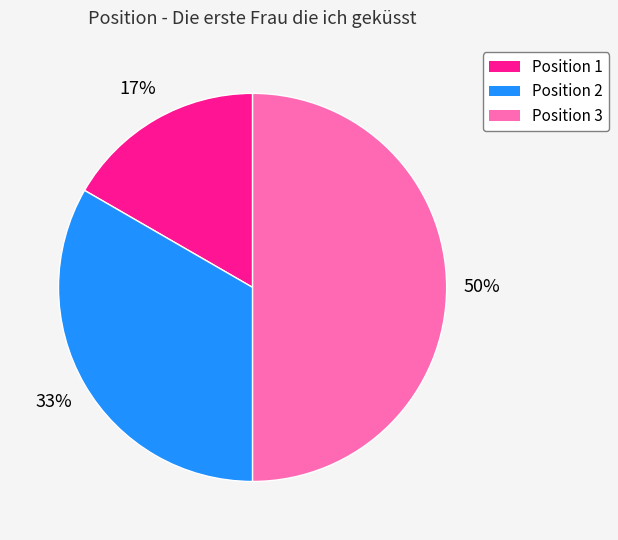

To the nearest percent, what portion does Position 1 represent?

17%